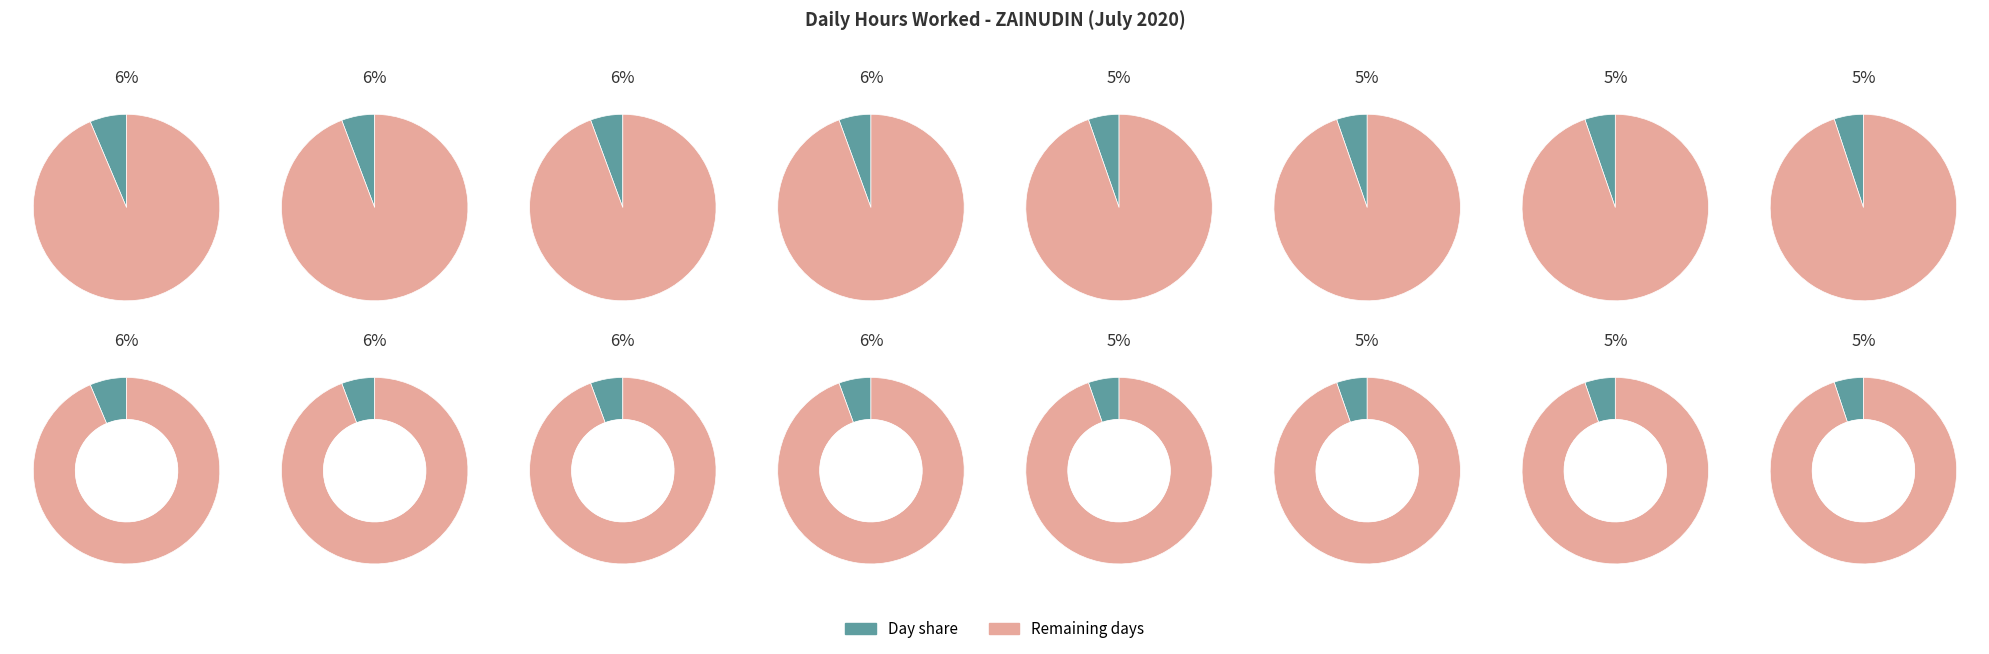

Which has a higher value, 14 or 13?

14